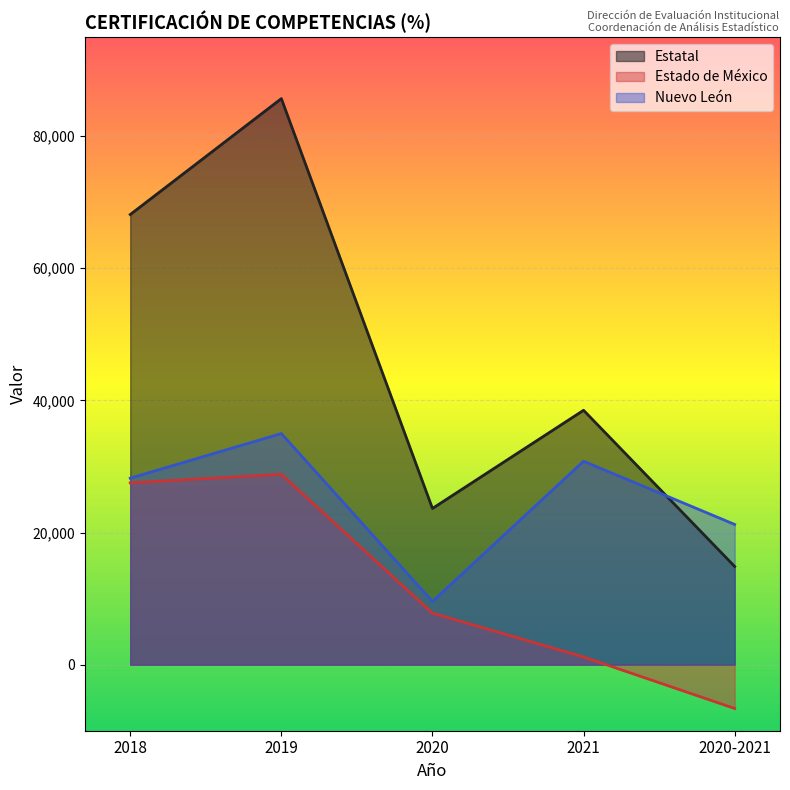

What is the label of the 2nd point from the left?

2019